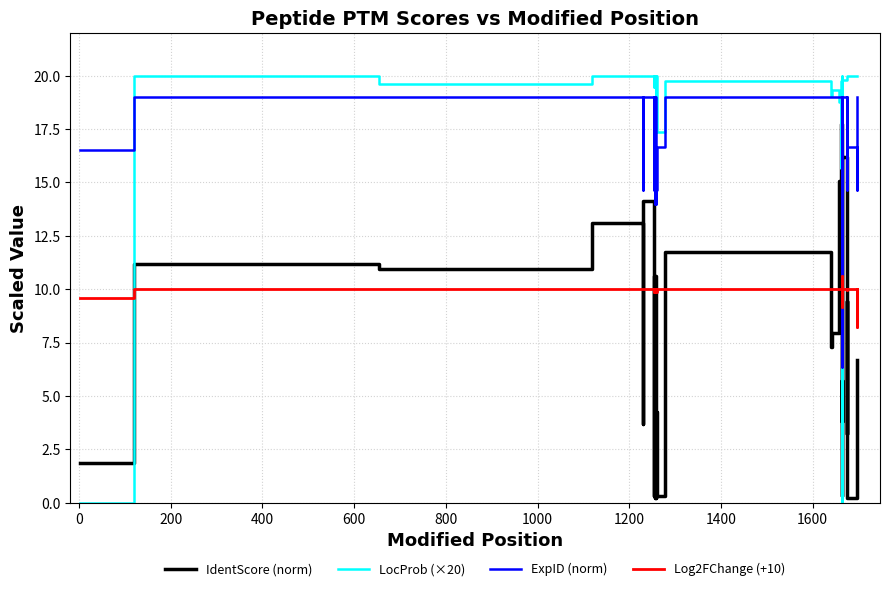

What is the average value of the Log2FChange (+10) series?

9.9